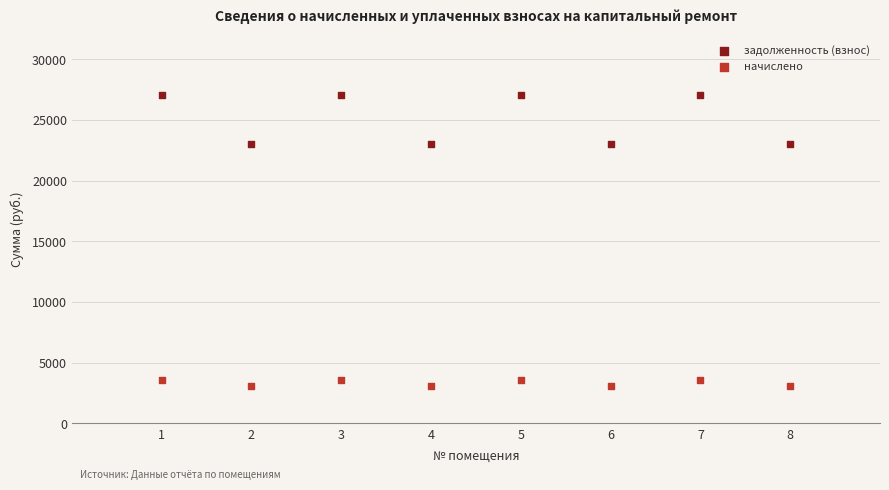

Across all data points, what is the range of Y values (max minus min)?

23967.2